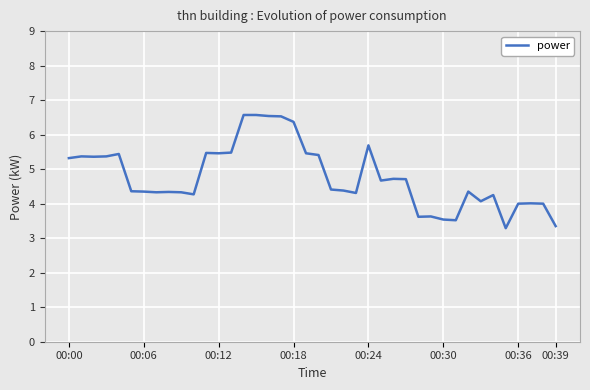

What is the smallest value displayed?

3.3